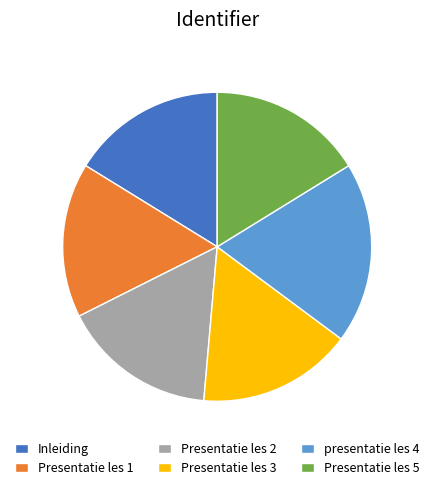

True or false: Inleiding accounts for 16% of the total.

True